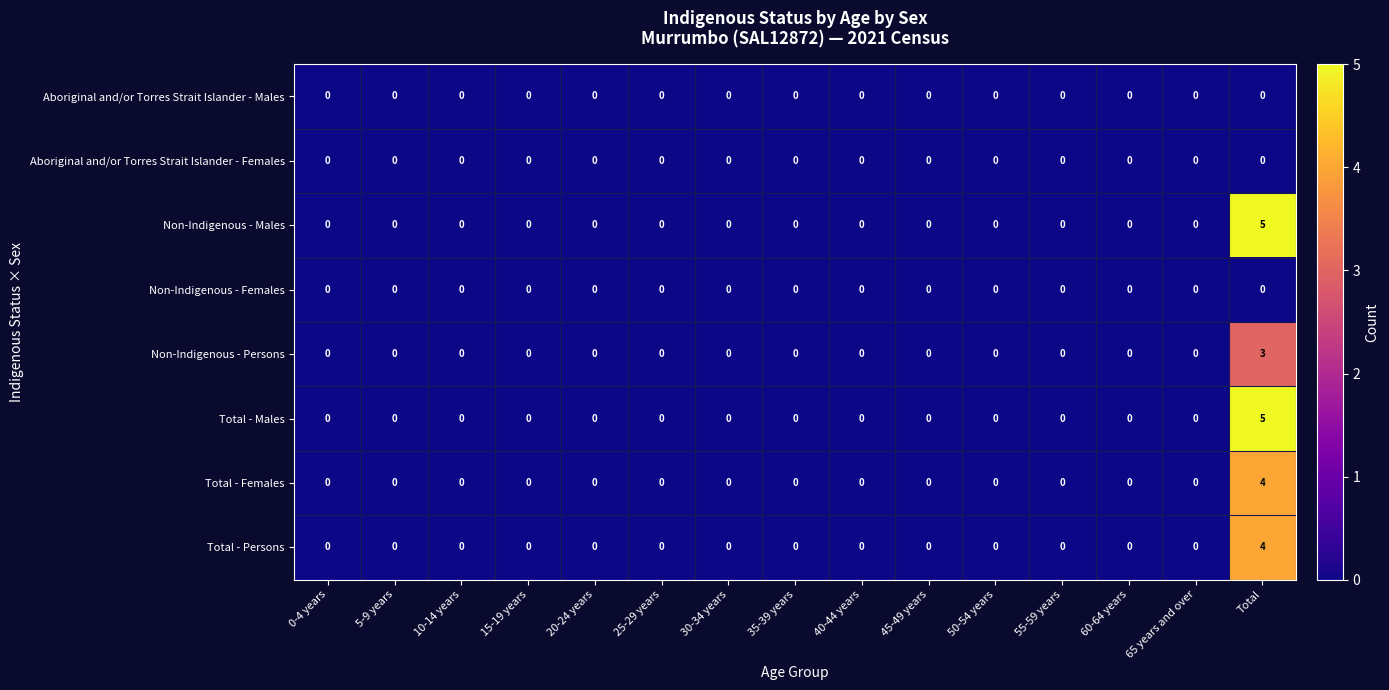

How many series are shown in this chart?

8